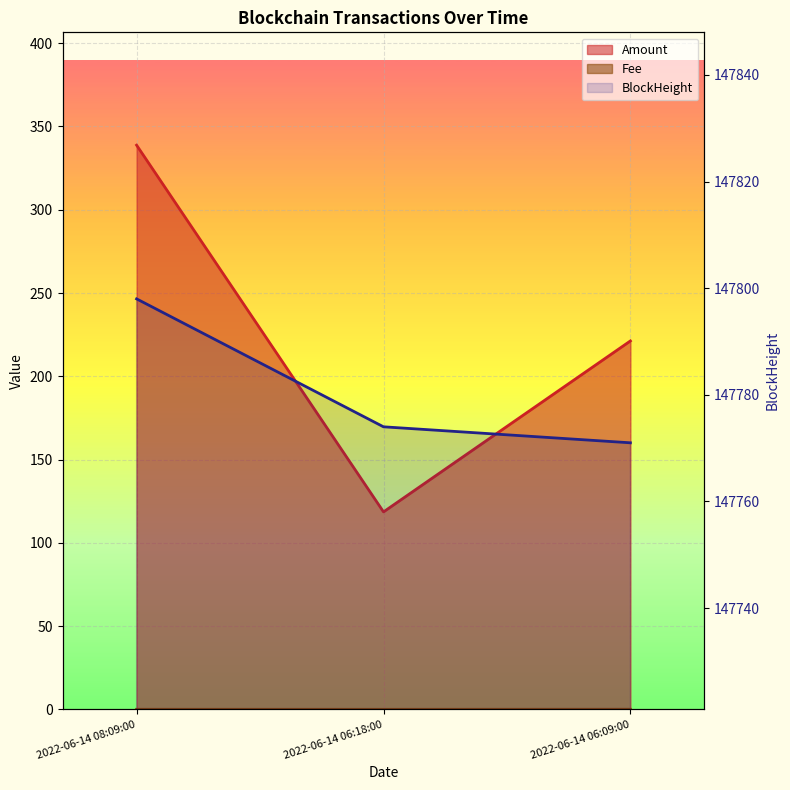

How many values in the BlockHeight series exceed 147774?

1